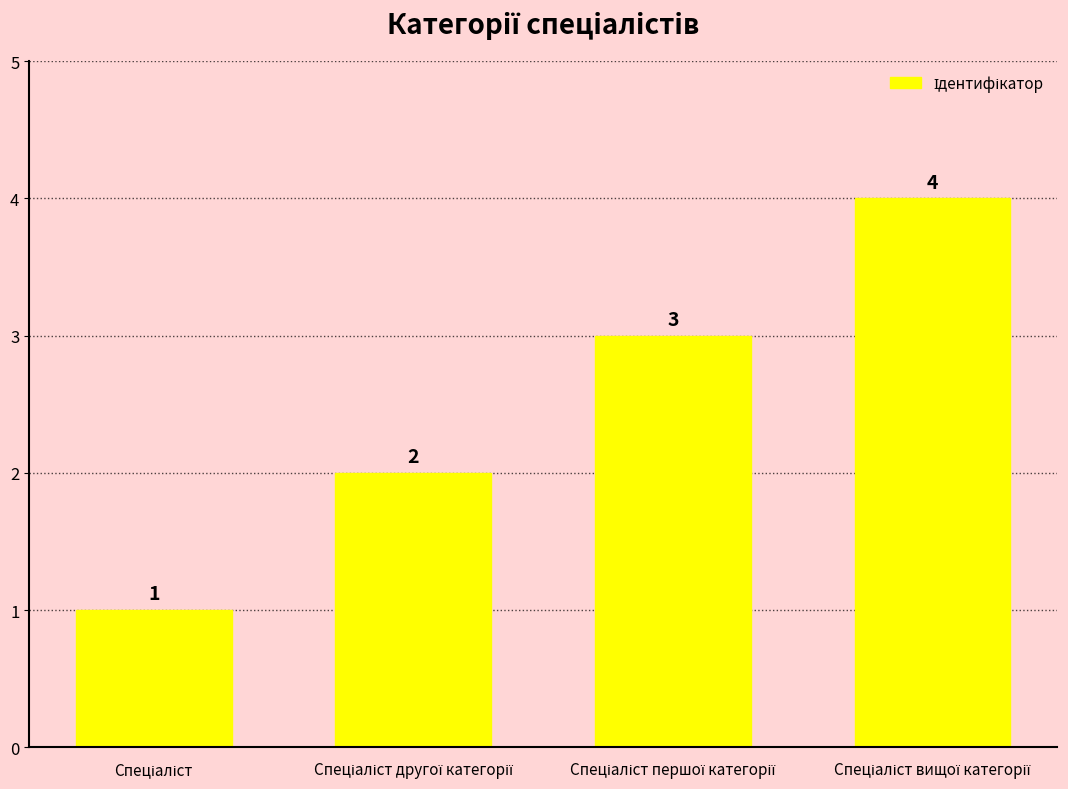

Count the values in the range 2 to 4.

3